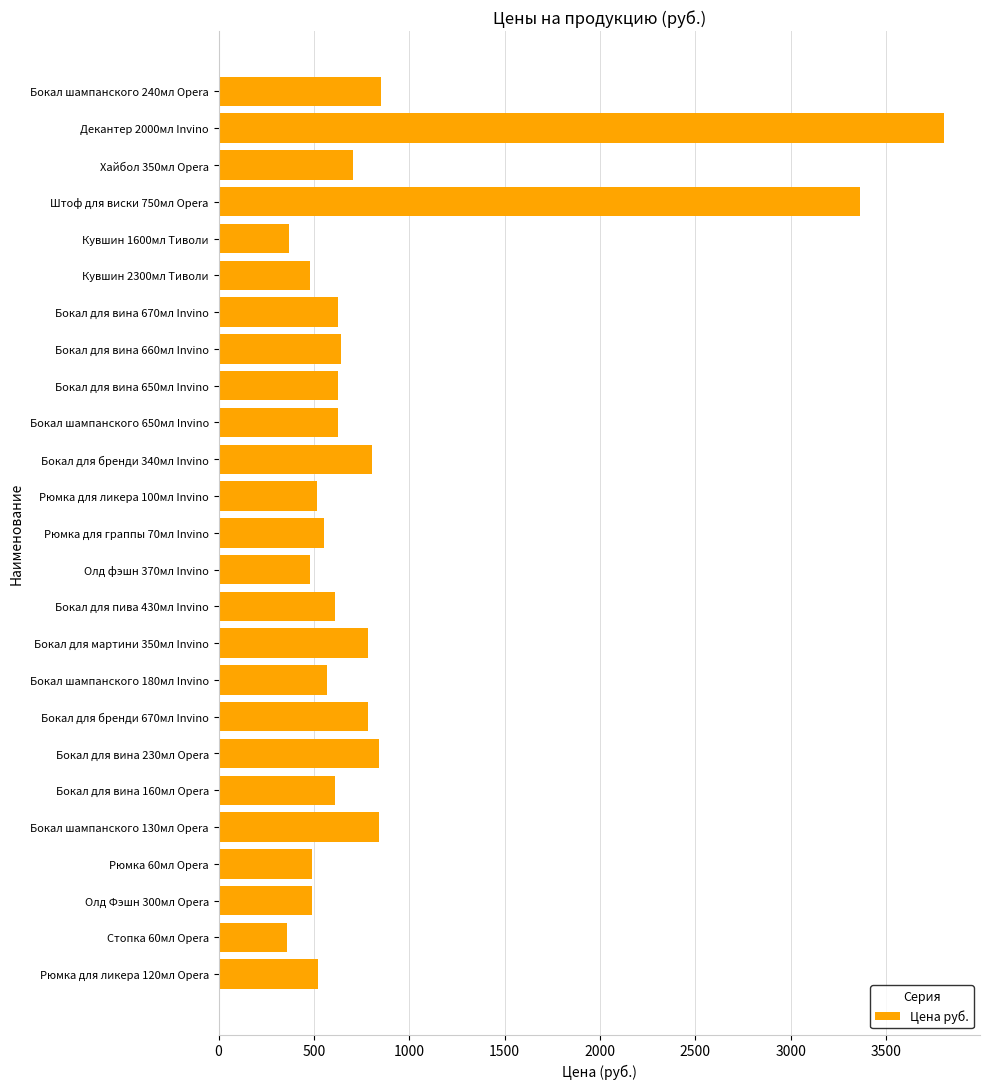

What is the sum of all values?

21361